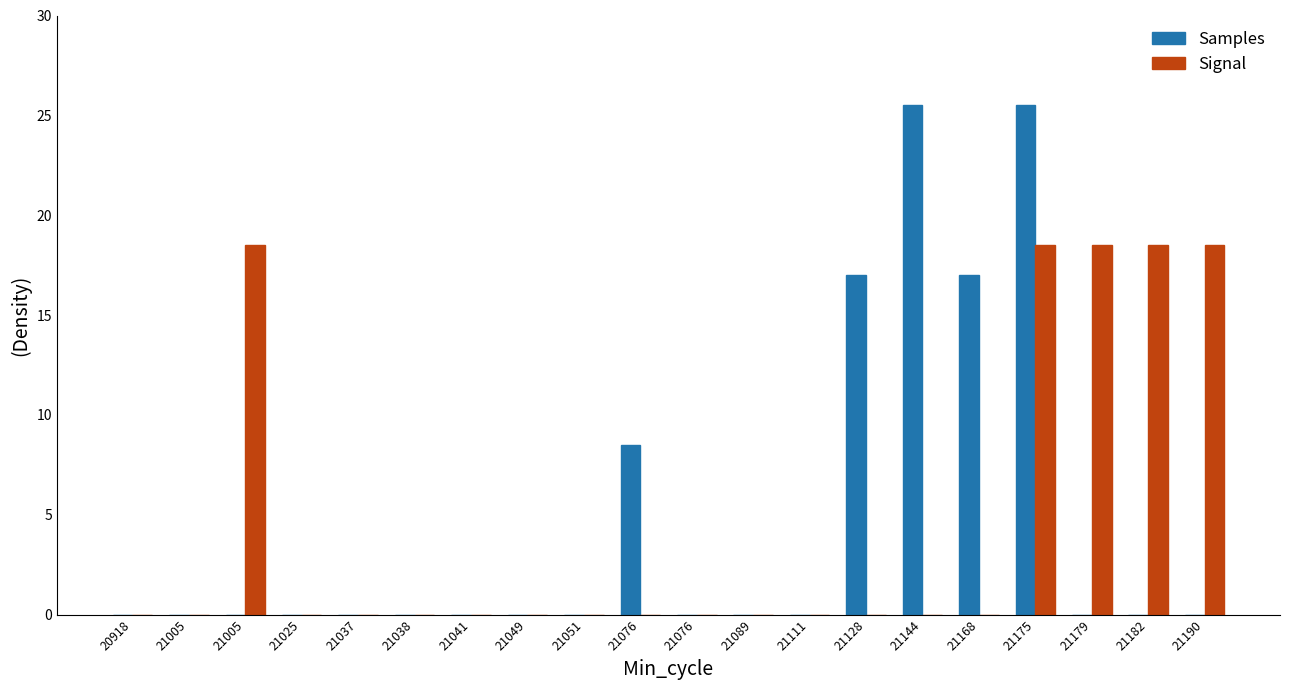

Reading left to right, list all the values displayed in this chart.

Samples: 0.0	0.0	0.0	0.0	0.0	0.0	0.0	0.0	0.0	8.5	0.0	0.0	0.0	17.0	25.5	17.0	25.5	0.0	0.0	0.0
Signal: 0.0	0.0	18.5	0.0	0.0	0.0	0.0	0.0	0.0	0.0	0.0	0.0	0.0	0.0	0.0	0.0	18.5	18.5	18.5	18.5